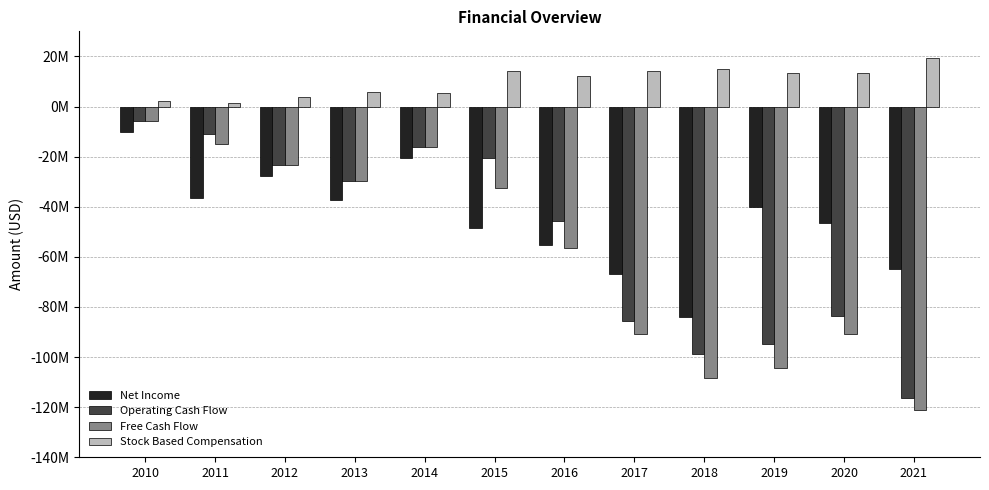

Is the value of Free Cash Flow at 2016 greater than the value of Stock Based Compensation at 2010?

No